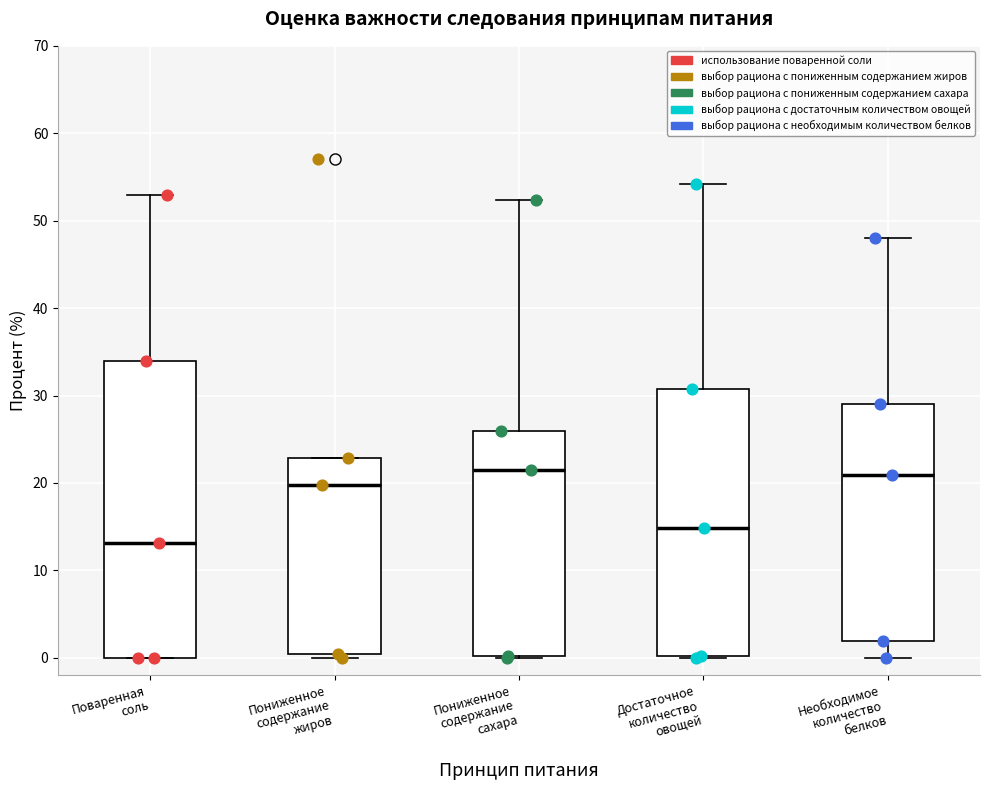

Reading left to right, transcribe this box plot: for each box, give where its median line is, the range the box spans, and where its two whiskers end, as read against the y-axis. The values are not printed on the chart, so give them approximately, as read against the axis.

Поваренная соль: median 13, box 0 to 34, whiskers 0 to 53
Пониженное содержание жиров: median 20, box 0 to 23, whiskers 0 (just below the box's lower edge) to 23
Пониженное содержание сахара: median 21, box 0 to 26, whiskers 0 to 52
Достаточное количество овощей: median 15, box 0 to 31, whiskers 0 to 54
Необходимое количество белков: median 21, box 2 to 29, whiskers 0 to 48